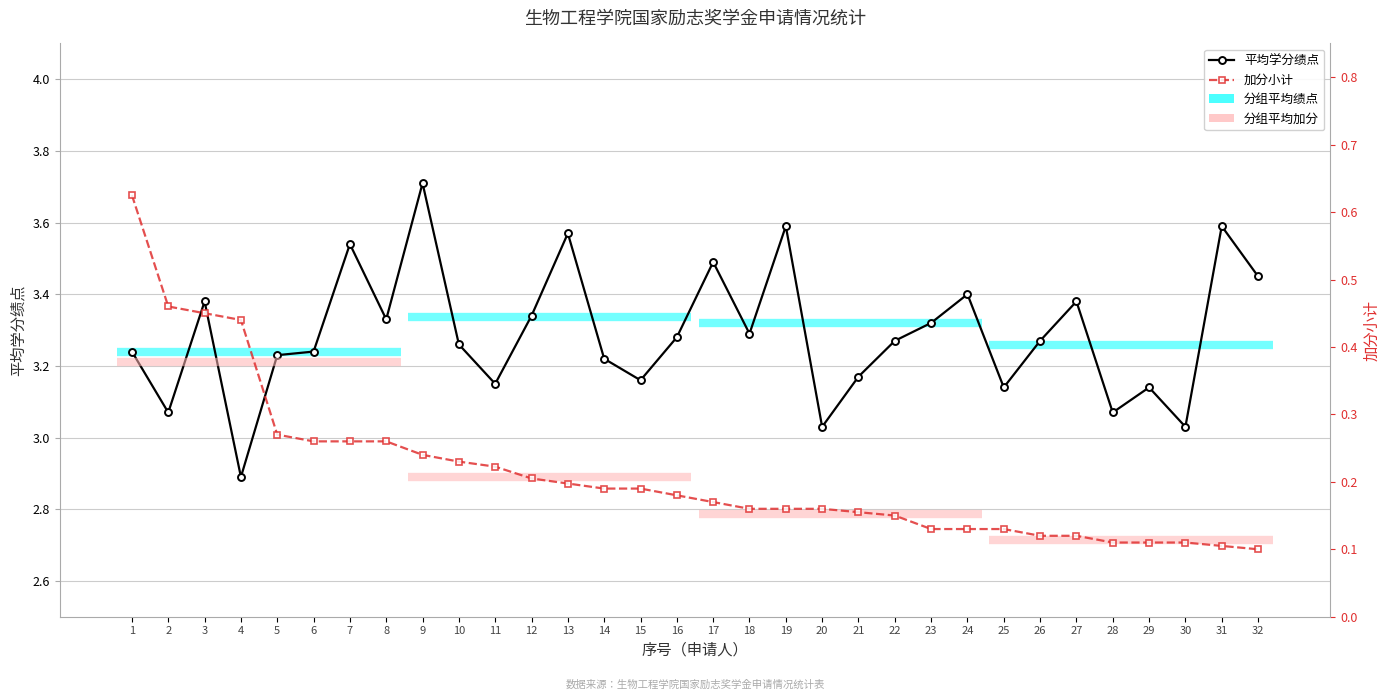

At which label does 加分小计 reach its peak?

1